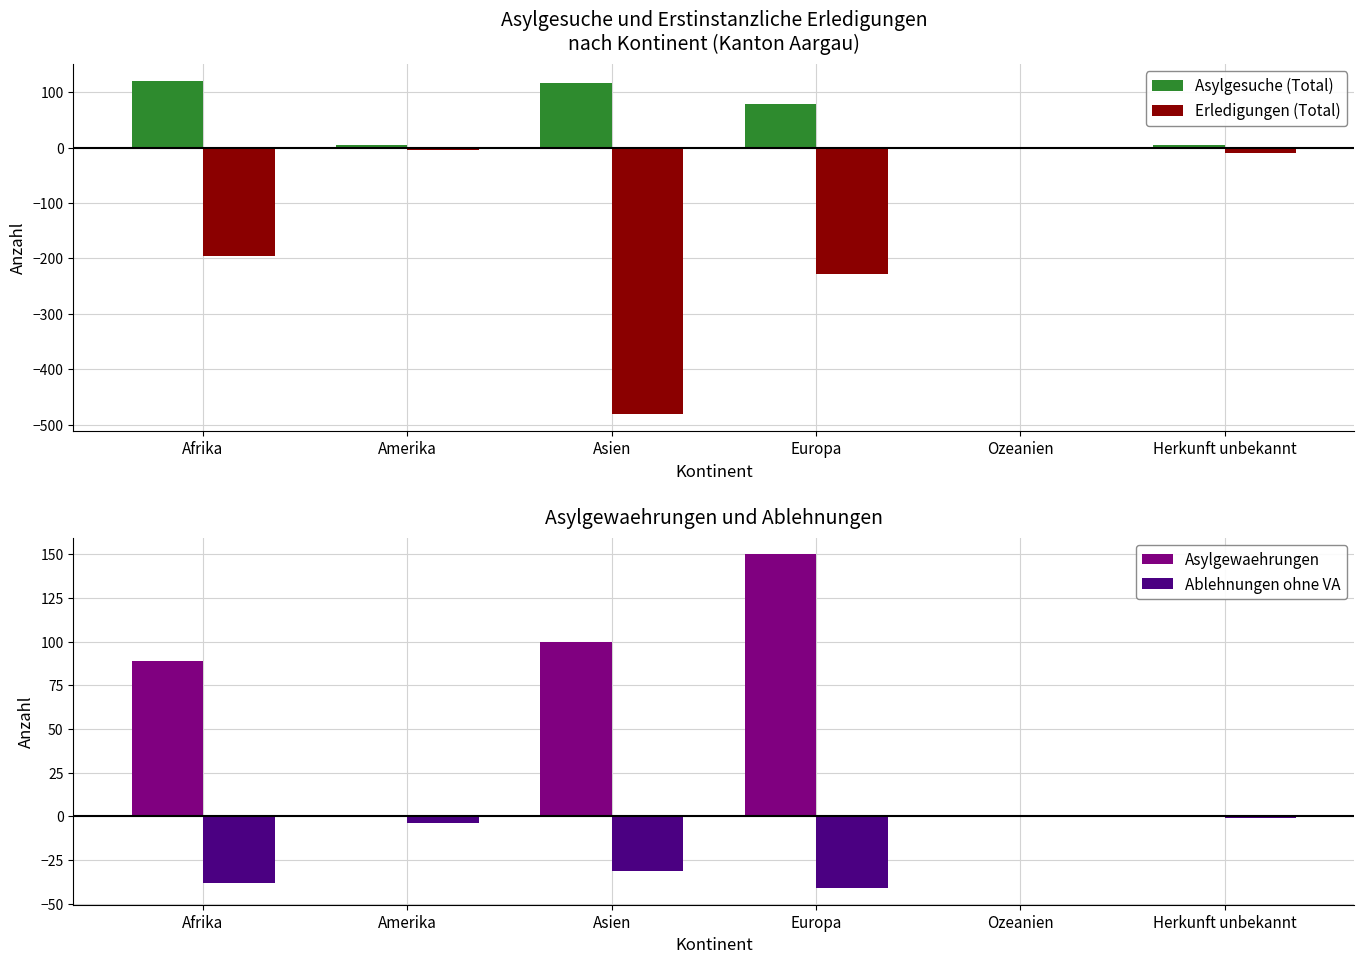

What is the difference between the Ablehnungen ohne VA values at Europa and Asien?

10